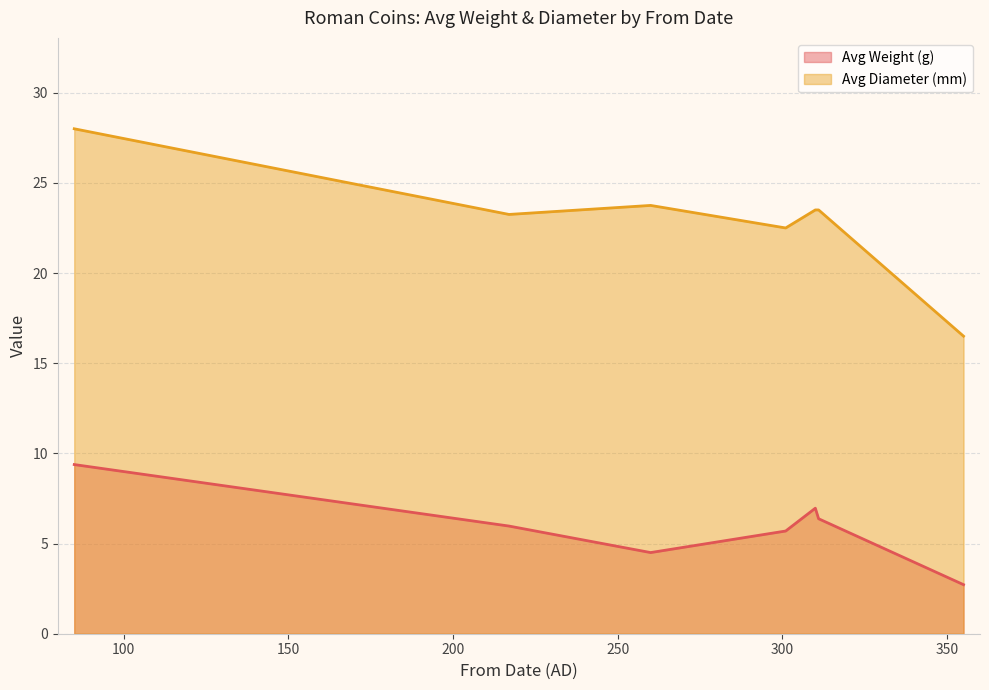

True or false: Avg Diameter (mm) and Avg Weight (g) cross at least once.

False